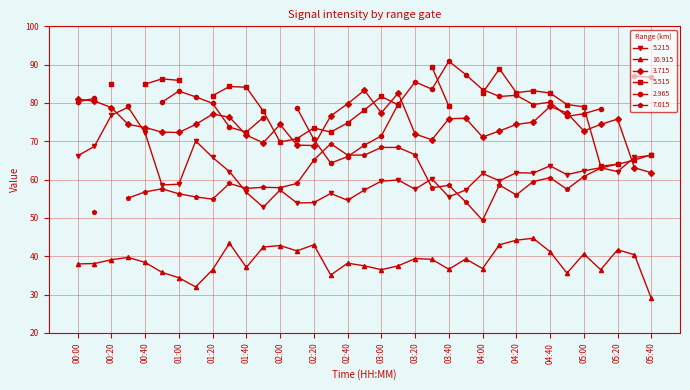

The value of 5.215 at 04:00 is 61.6. True or false?

True